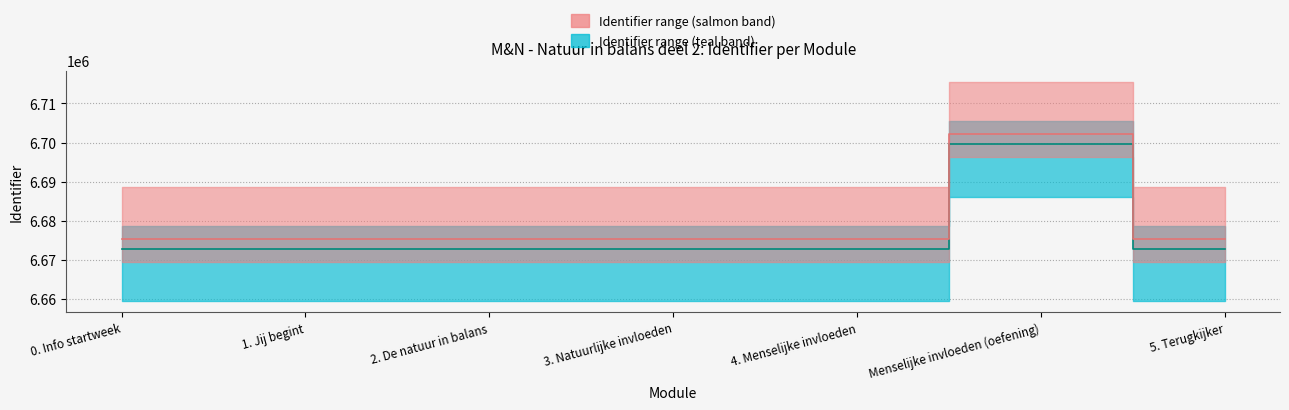

Reading left to right, extract all data points from this chart.

6672647.2	6672648.2	6672650.2	6672651.2	6672652.2	6699518.8	6672655.2